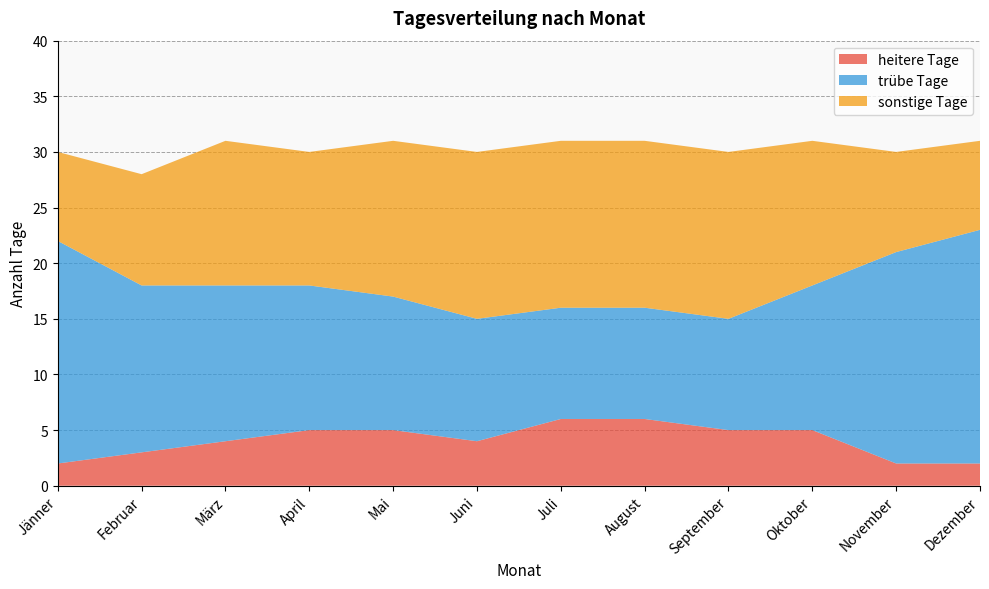

Reading right to left, what are all the values shown in this chart?

heitere Tage: 2	2	5	5	6	6	4	5	5	4	3	2
trübe Tage: 21	19	13	10	10	10	11	12	13	14	15	20
sonstige Tage: 8	9	13	15	15	15	15	14	12	13	10	8